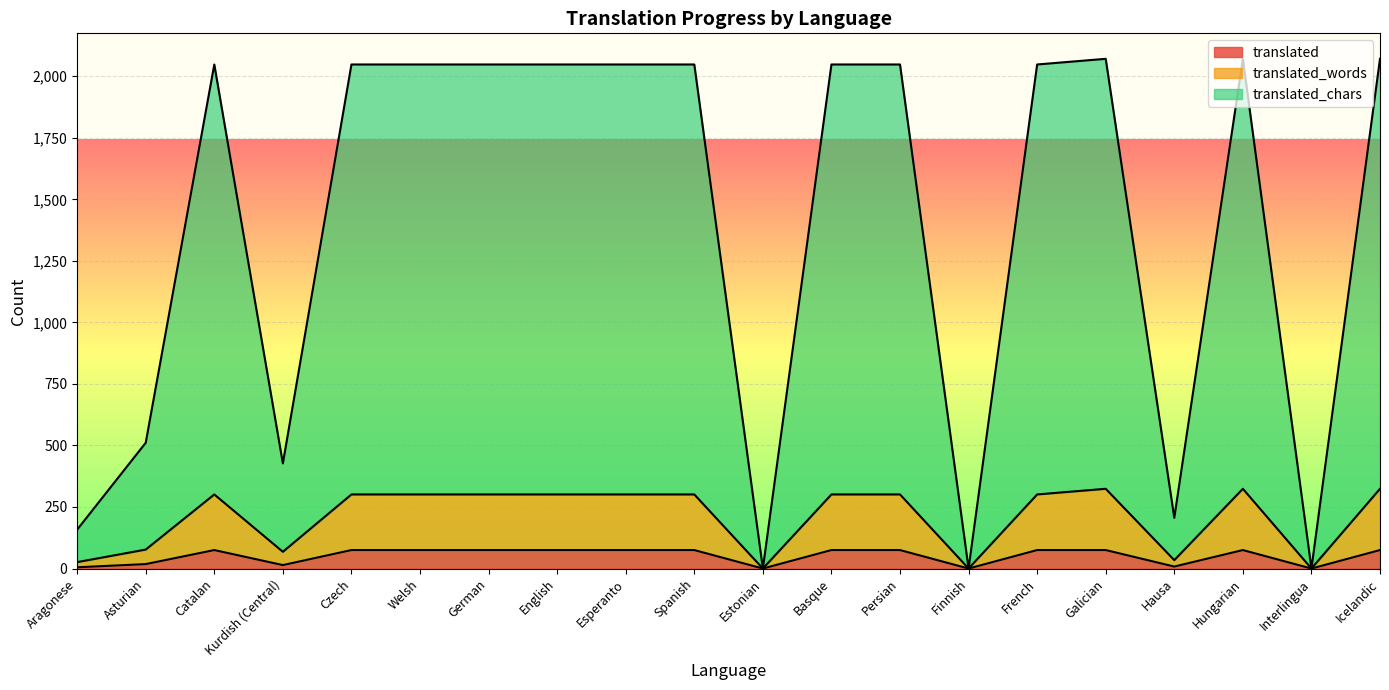

What is the maximum value shown in the chart?

2071